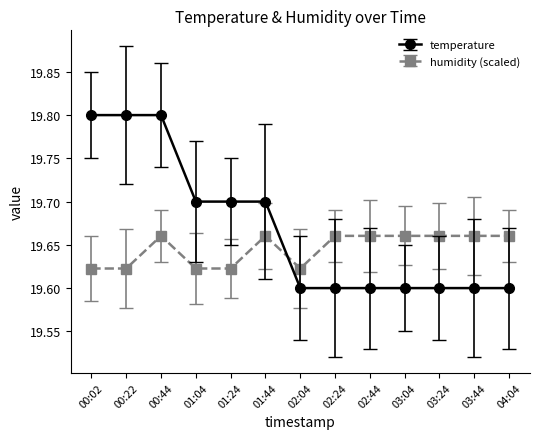

List the series in order of their overall mean, highest first.

temperature, humidity (scaled)